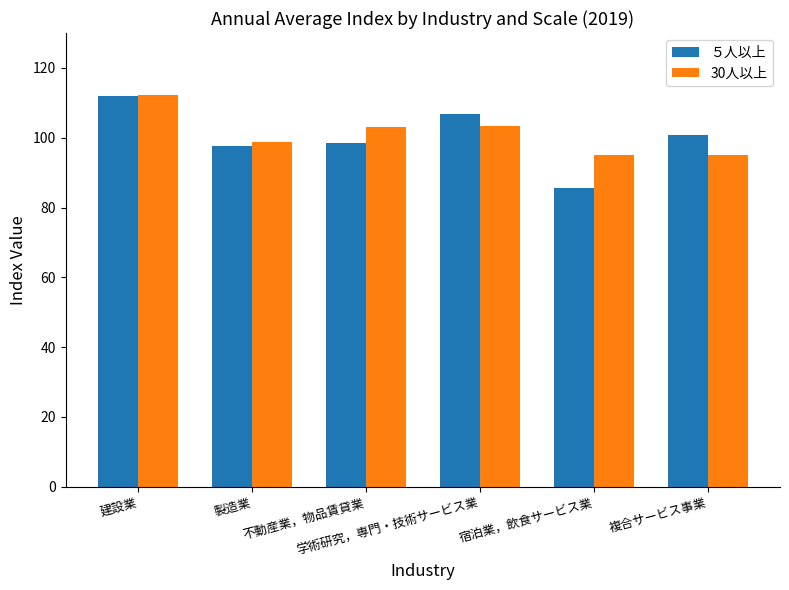

Between 製造業 and 学術研究，専門・技術サービス業, which series saw the biggest shift?

５人以上